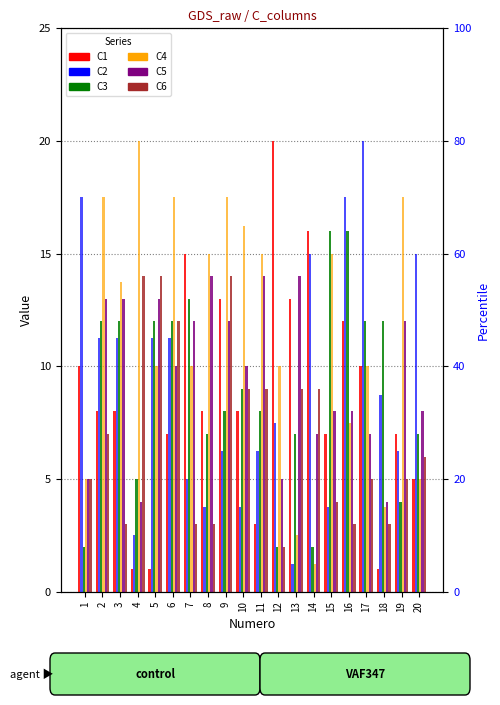

What are all the series names shown in the legend?

C1, C3, C5, C6, C2, C4